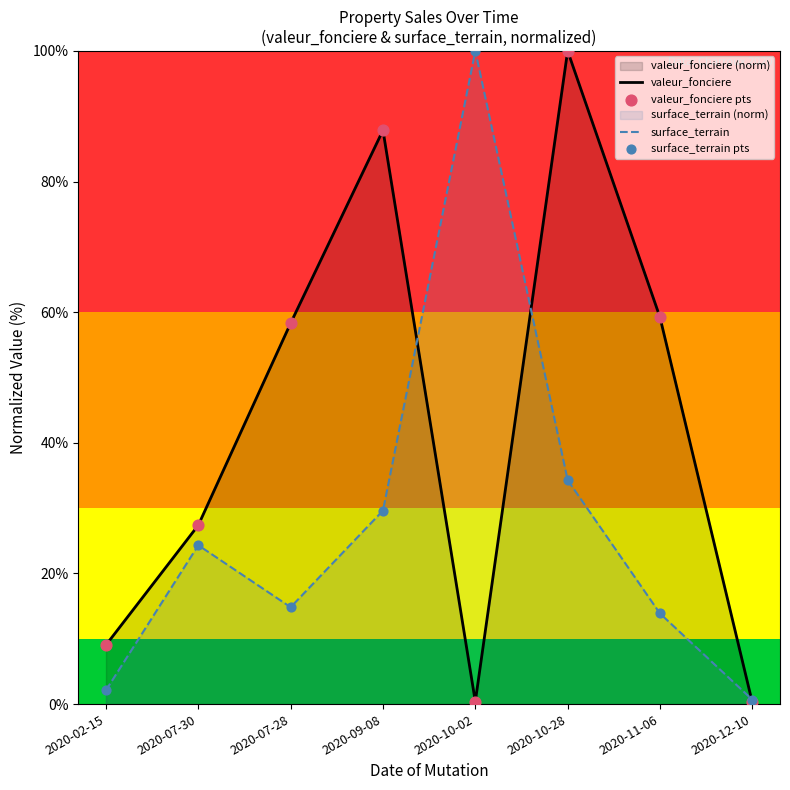

Is the value of valeur_fonciere pts at 2020-02-15 greater than the value of surface_terrain pts at 2020-07-28?

No